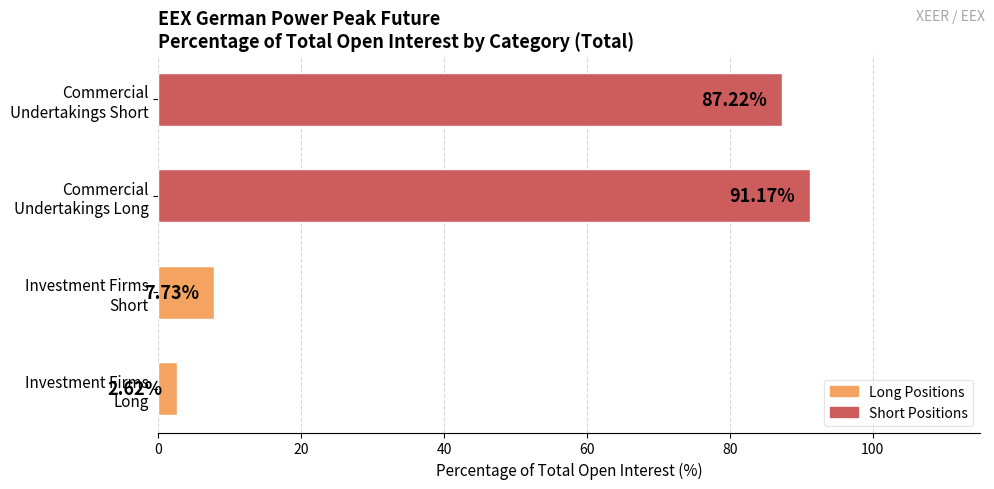

Rank the categories by value from lowest to highest.

Investment Firms
Long, Investment Firms
Short, Commercial
Undertakings Short, Commercial
Undertakings Long